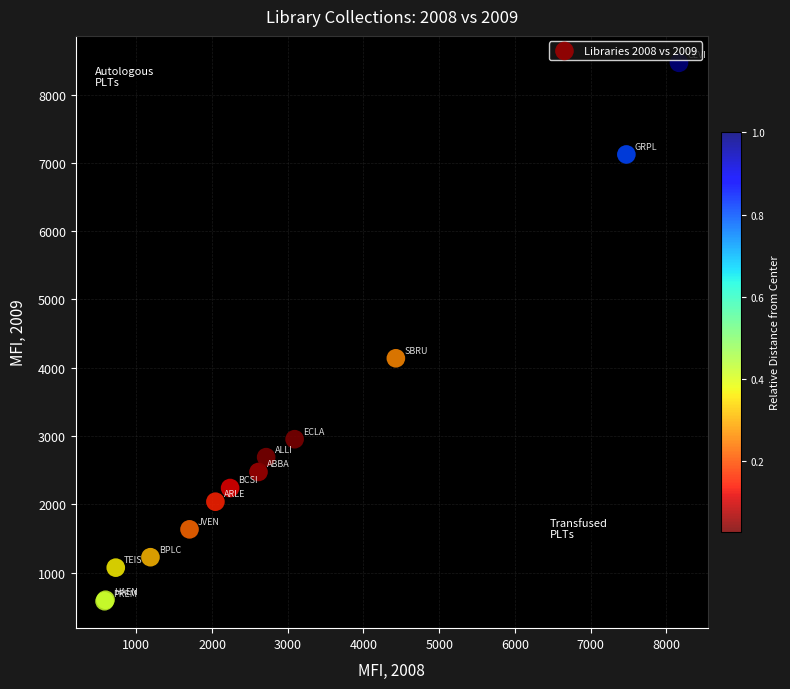

What Y value in the scatter plot is closest to 4523?

4139